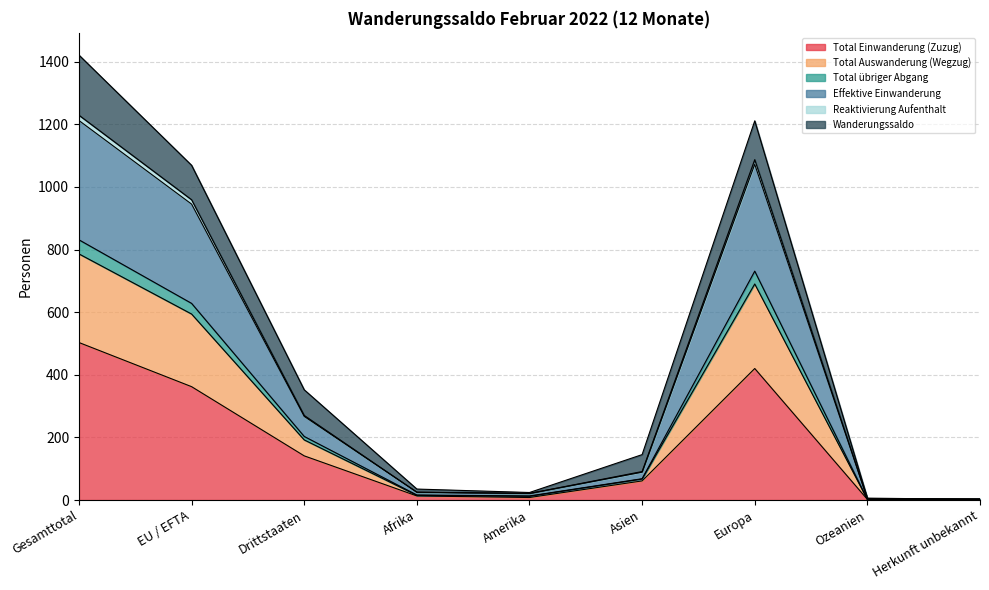

True or false: Total übriger Abgang and Total Einwanderung (Zuzug) cross at least once.

False